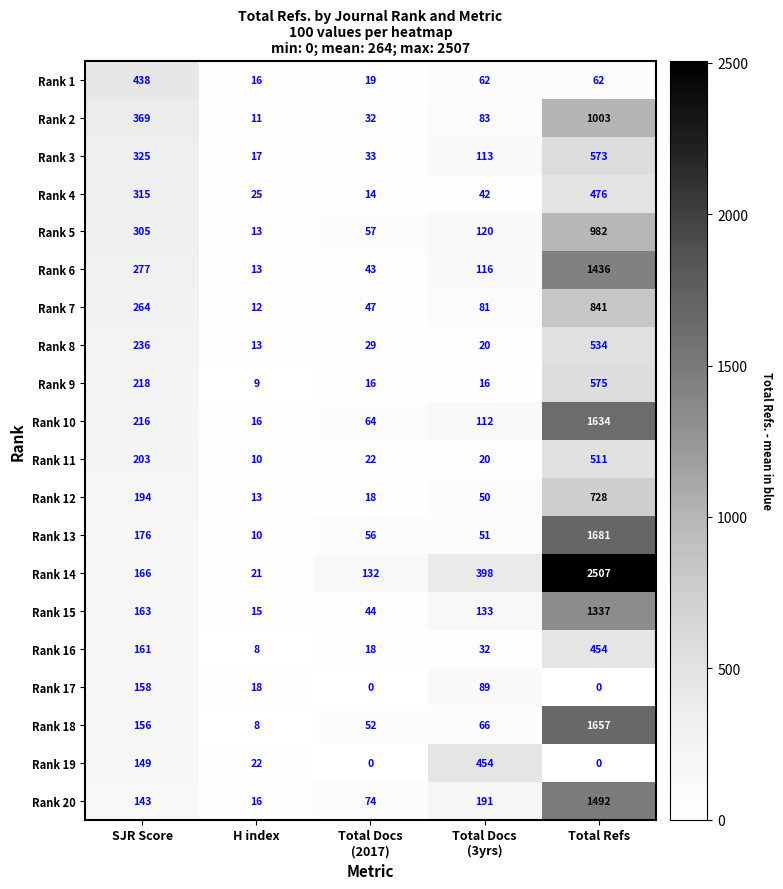

What is the sum of all Rank 6 values?

1885